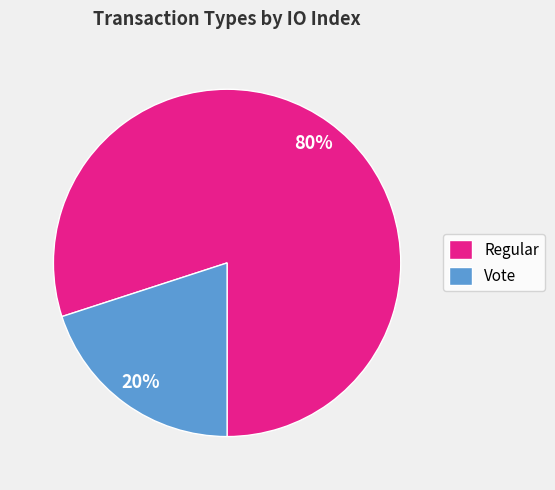

Count the number of slices in the pie.

2